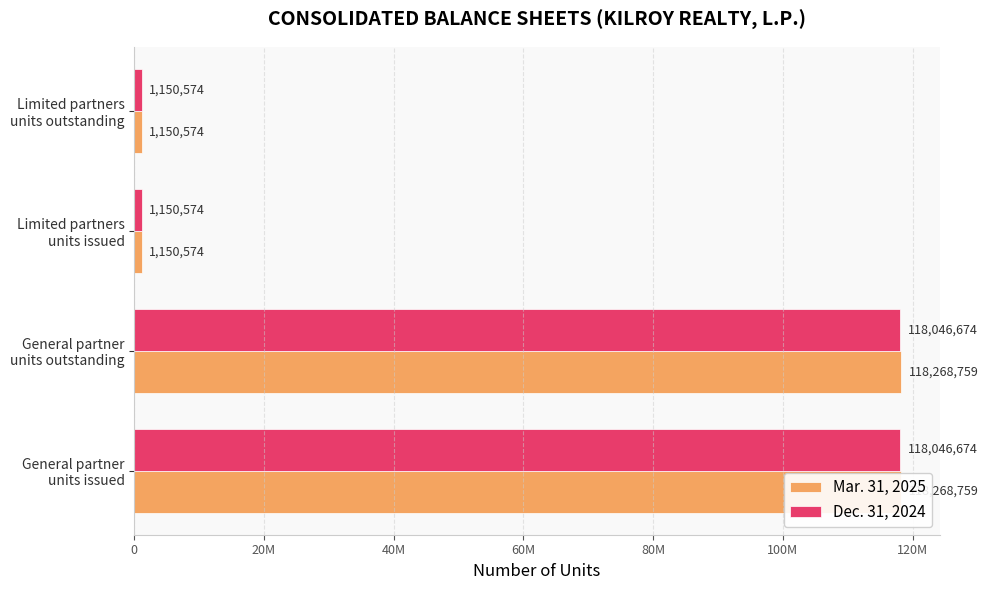

What is the smallest value displayed?

1150574